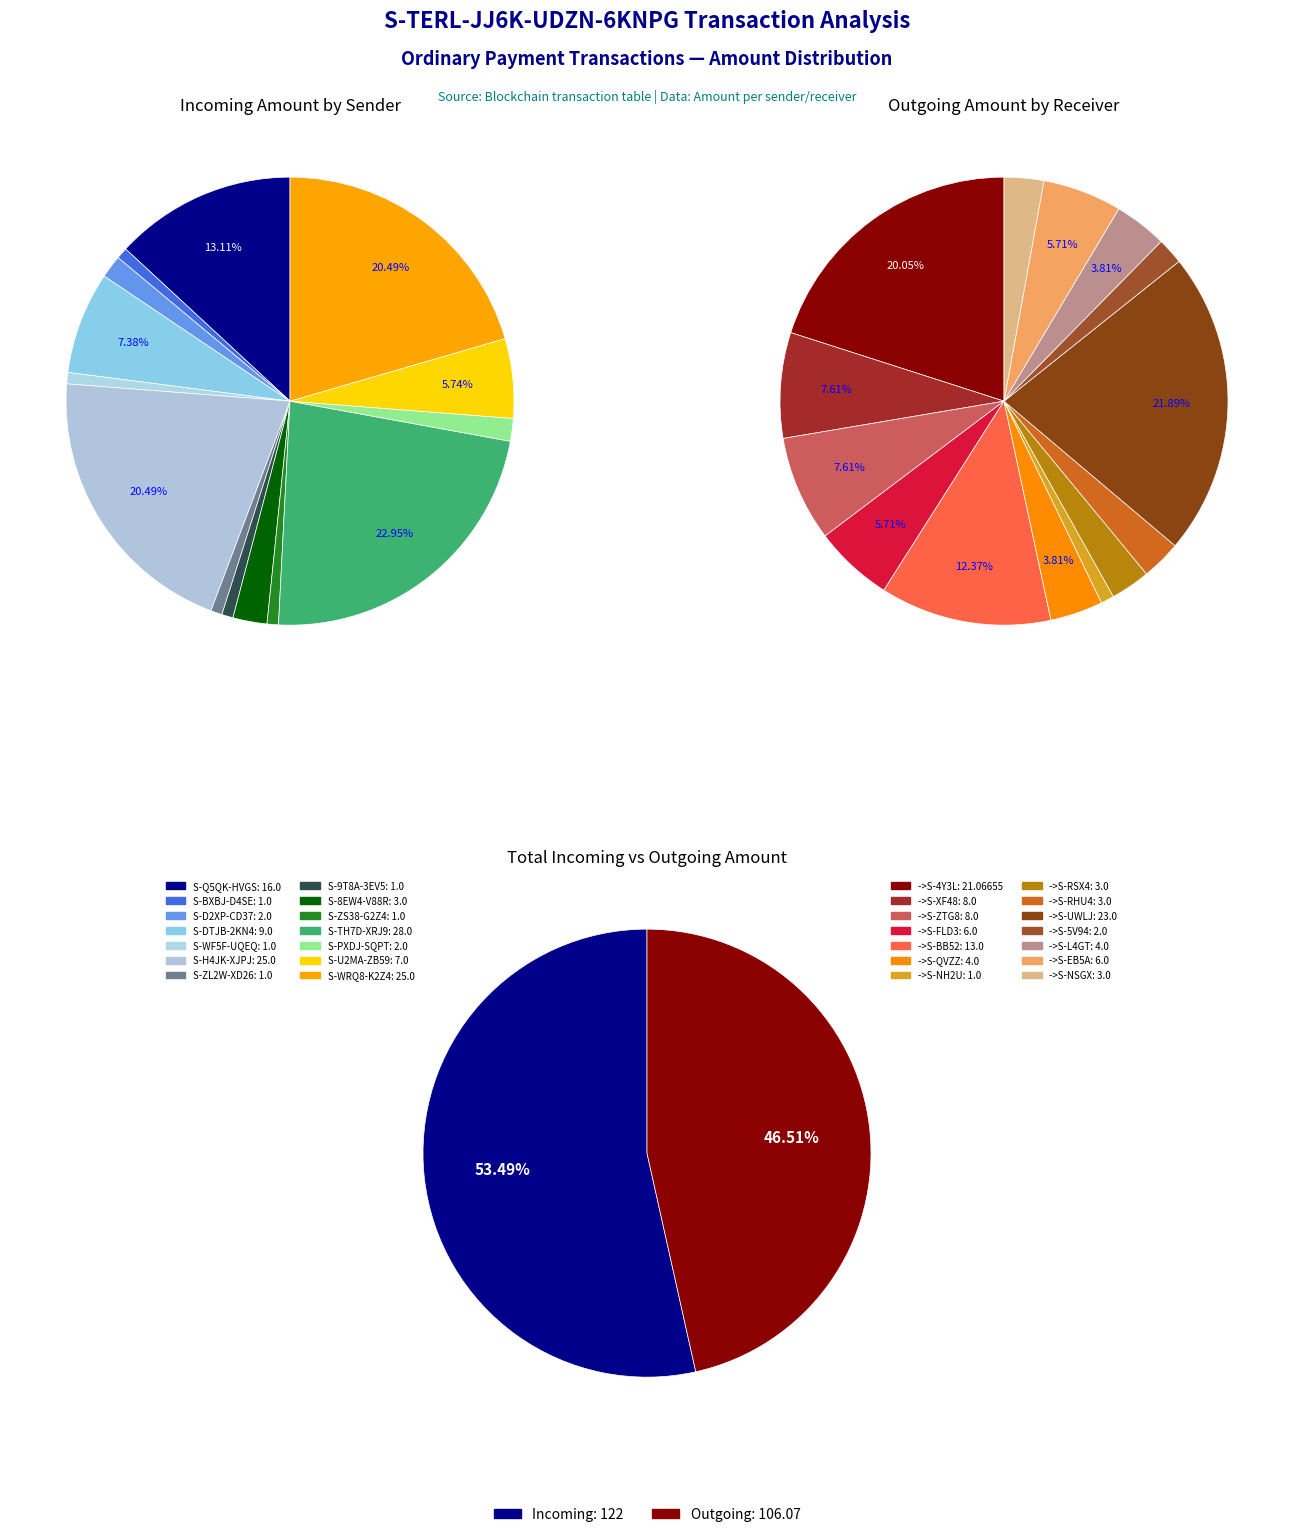

To the nearest percent, what is the difference between the 5 and 8 slice percentages?

1%